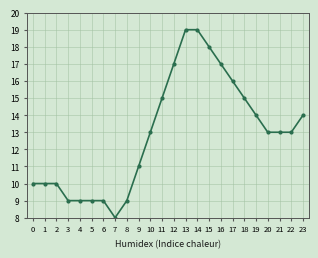

What is the value of the 4th point from the left?

9